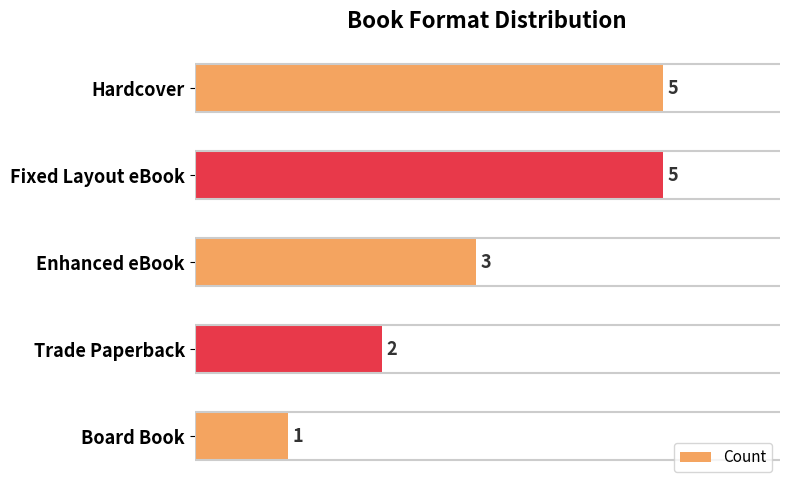

Are the bars horizontal?

Yes